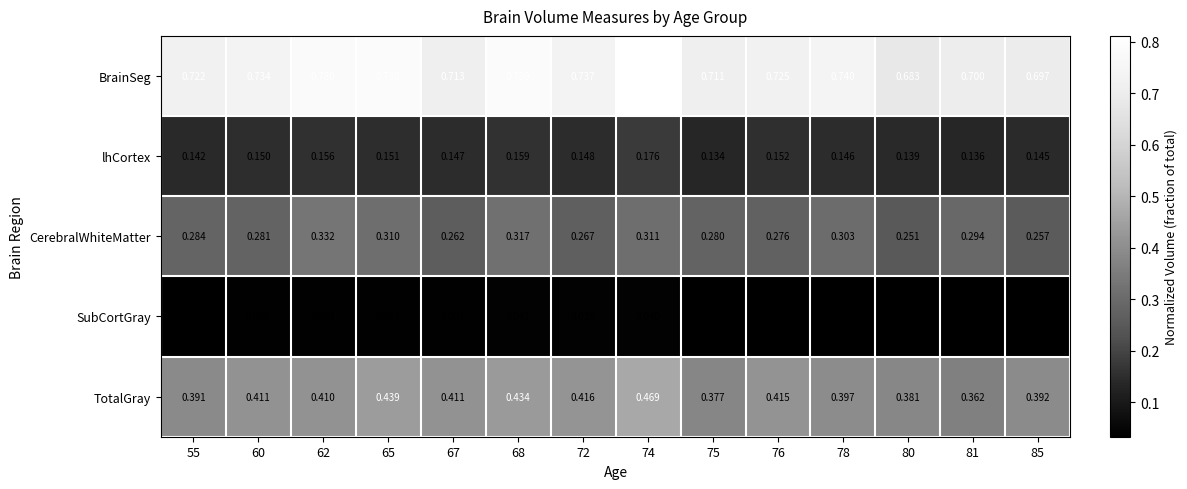

Which series changed the most between 65 and 74?

TotalGray